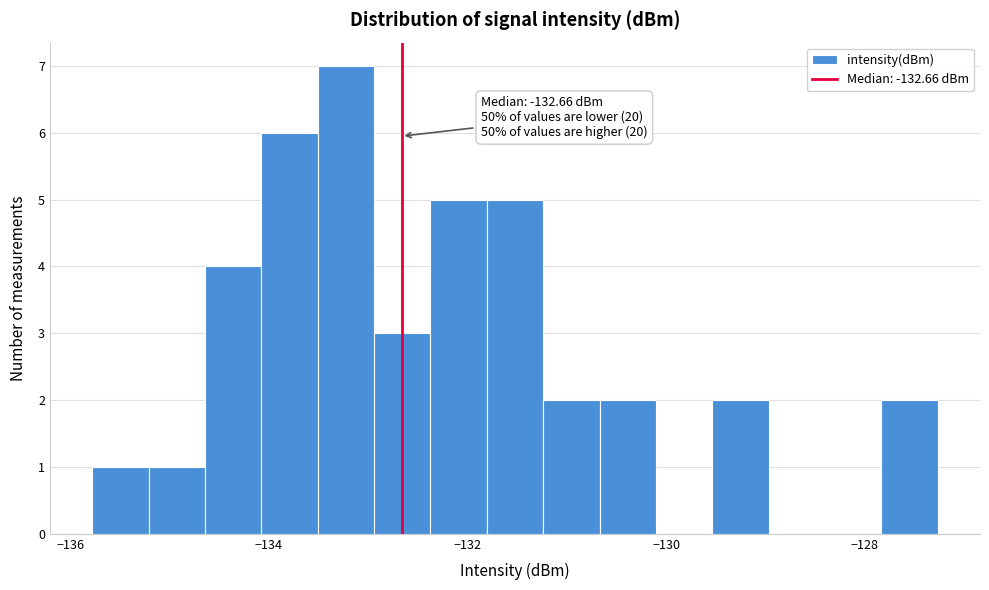

Around what value on the x-axis is the tallest bar? Give the approximate position of its centre, as read against the axis.

-133.2